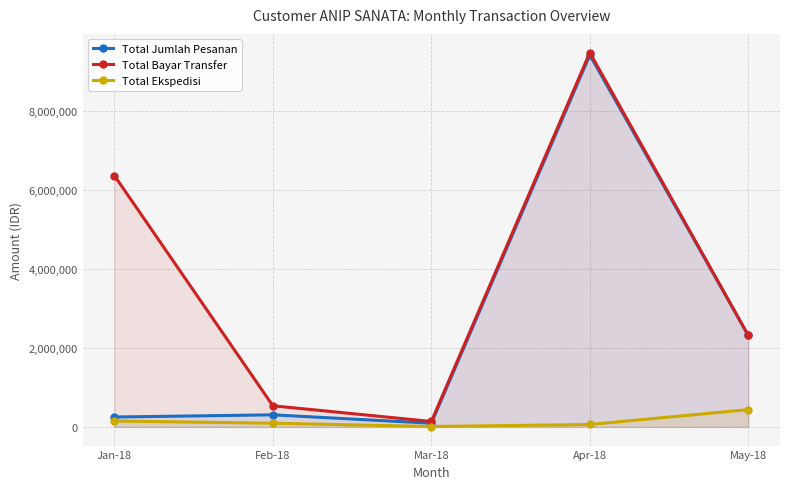

Where is Total Jumlah Pesanan nearest to the value 4762581?

May-18